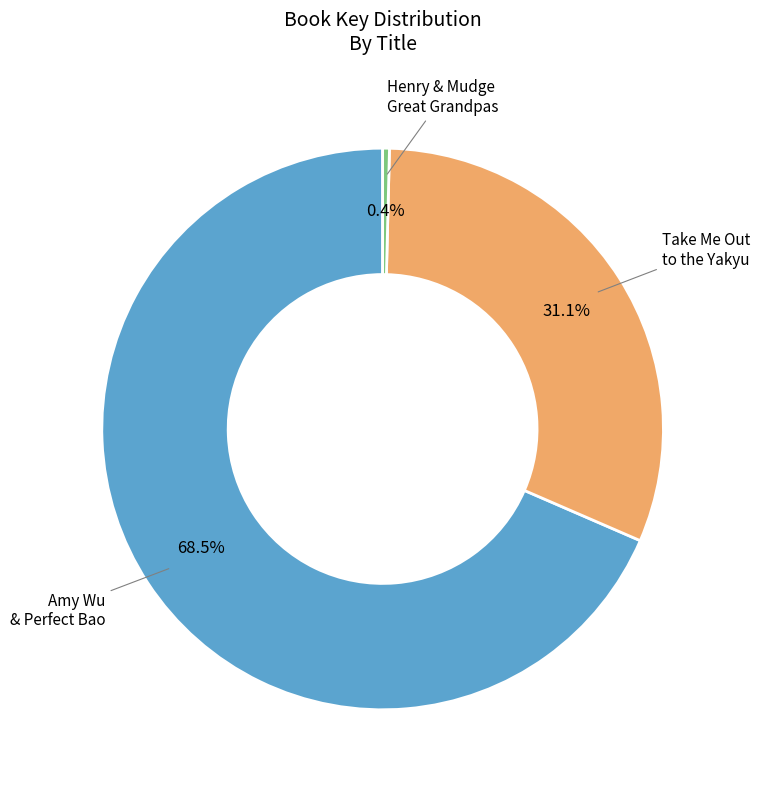

How many slices are in this pie chart?

3